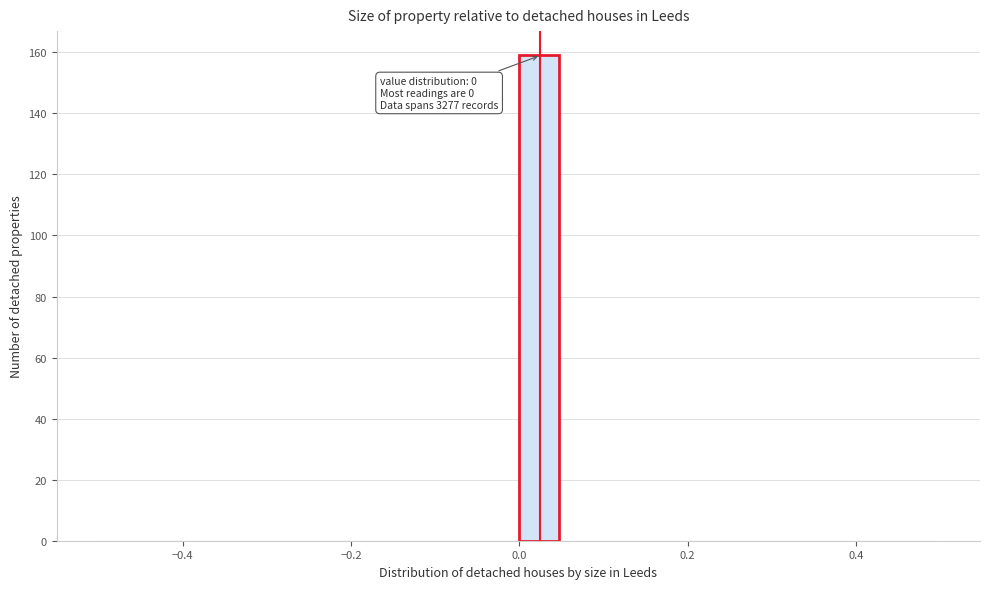

Around what value on the x-axis is the tallest bar? Give the approximate position of its centre, as read against the axis.

0.02